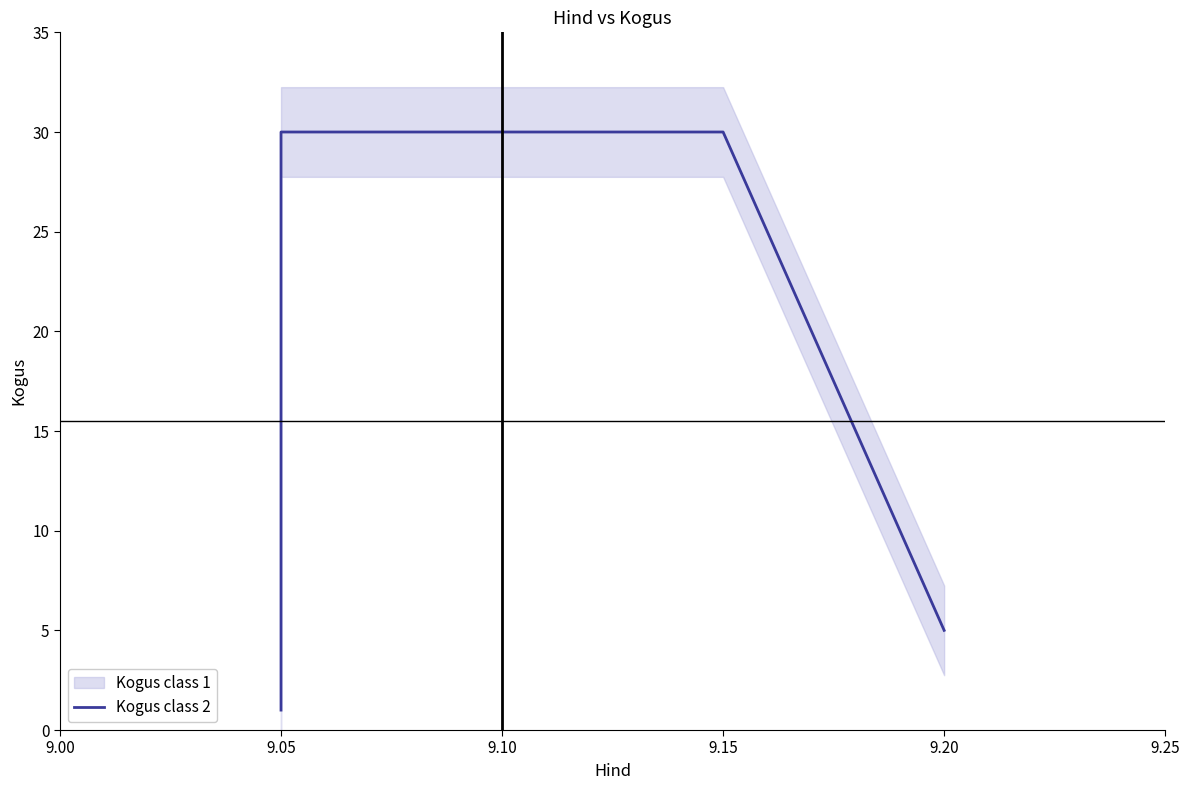

Reading left to right, extract all data points from this chart.

1	30	30	5